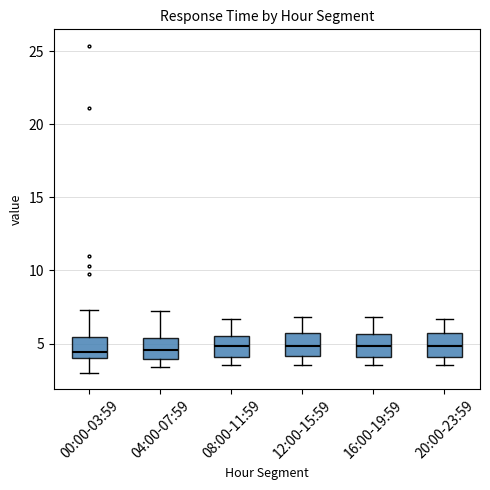

Reading left to right, read every box against the y-axis: the position of its median line, the range the box covers, and the ends of its whiskers. The values are not printed on the chart, so give them approximately, as read against the axis.

00:00-03:59: median 4.5, box 4.0 to 5.5, whiskers 3.0 to 7.5
04:00-07:59: median 4.5, box 4.0 to 5.5, whiskers 3.5 to 7.0
08:00-11:59: median 5.0, box 4.0 to 5.5, whiskers 3.5 to 6.5
12:00-15:59: median 5.0, box 4.0 to 5.5, whiskers 3.5 to 7.0
16:00-19:59: median 5.0, box 4.0 to 5.5, whiskers 3.5 to 7.0
20:00-23:59: median 5.0, box 4.0 to 5.5, whiskers 3.5 to 6.5